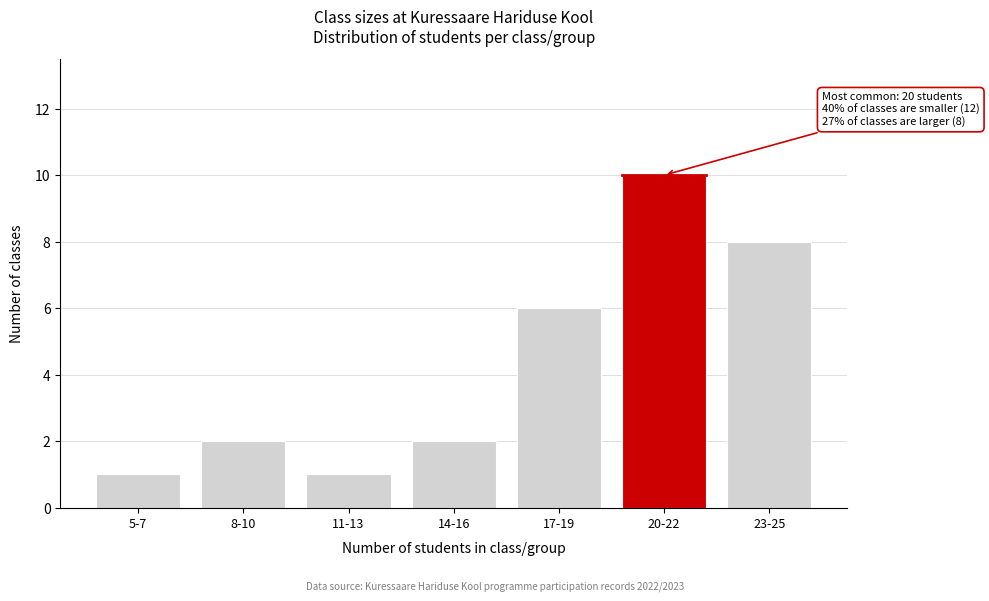

Reading left to right, what are all the values shown in this chart?

5-7=1	8-10=2	11-13=1	14-16=2	17-19=6	20-22=10	23-25=8